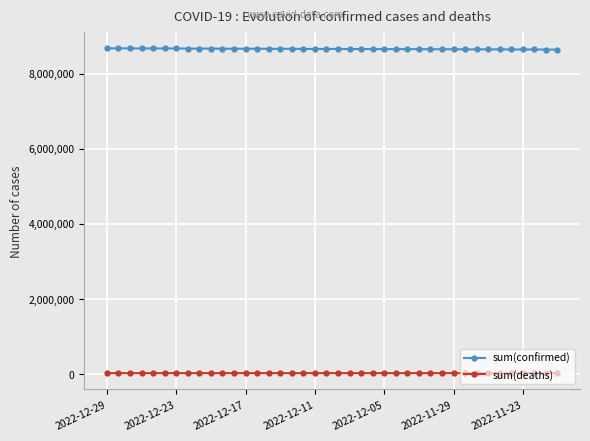

What is the value of the sum(deaths) point at the 10th from the left?

23658